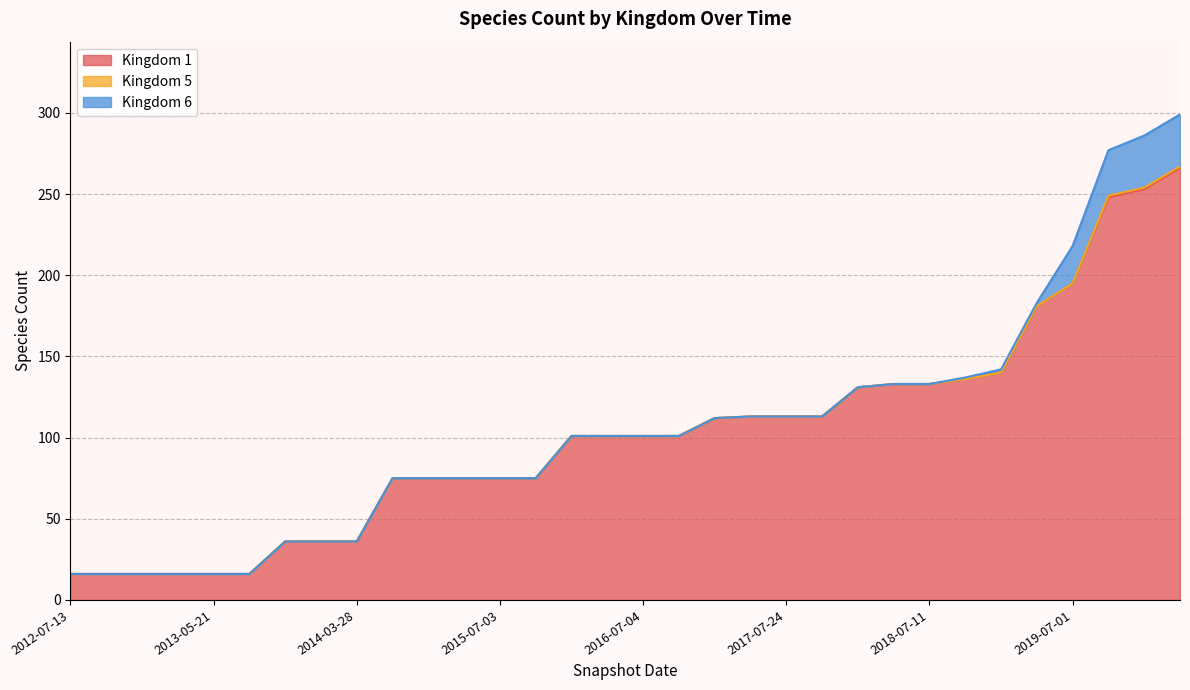

The Kingdom 1 series shows 57 at 2016-07-04. True or false?

False